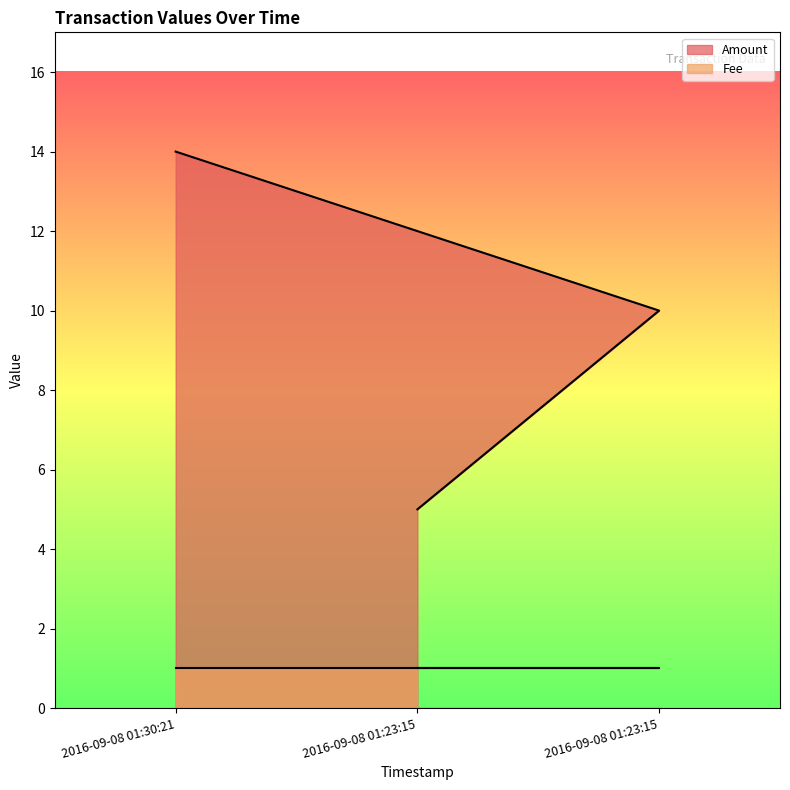

Count the Amount values in the range 5 to 14.

3